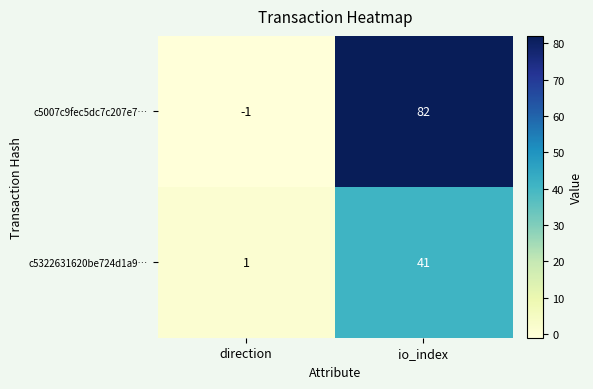

What is the difference between the highest and lowest values at direction?

2